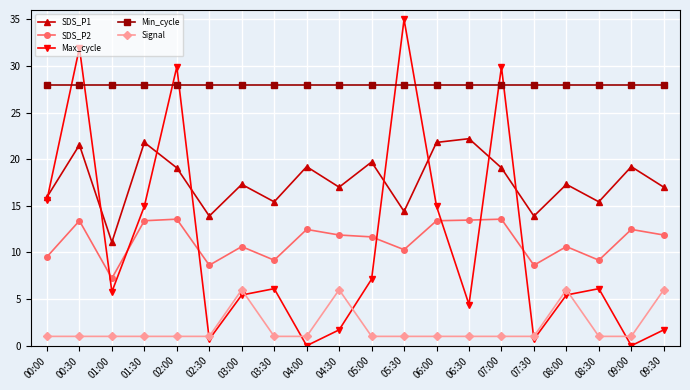

At which label does SDS_P1 reach its minimum?

01:00